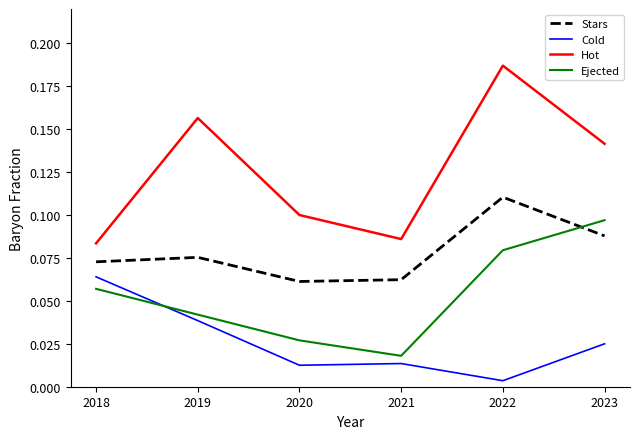

Which series has the largest range (max minus min)?

Hot